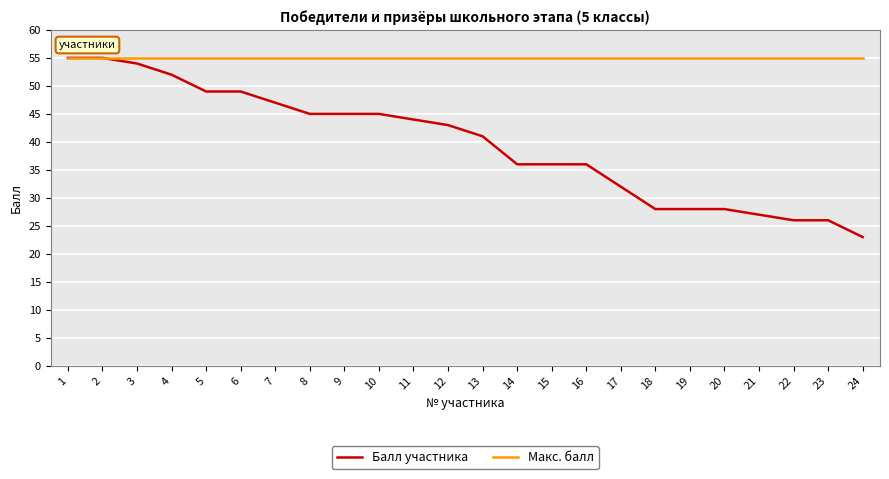

What value does the Макс. балл series have at 15?

55